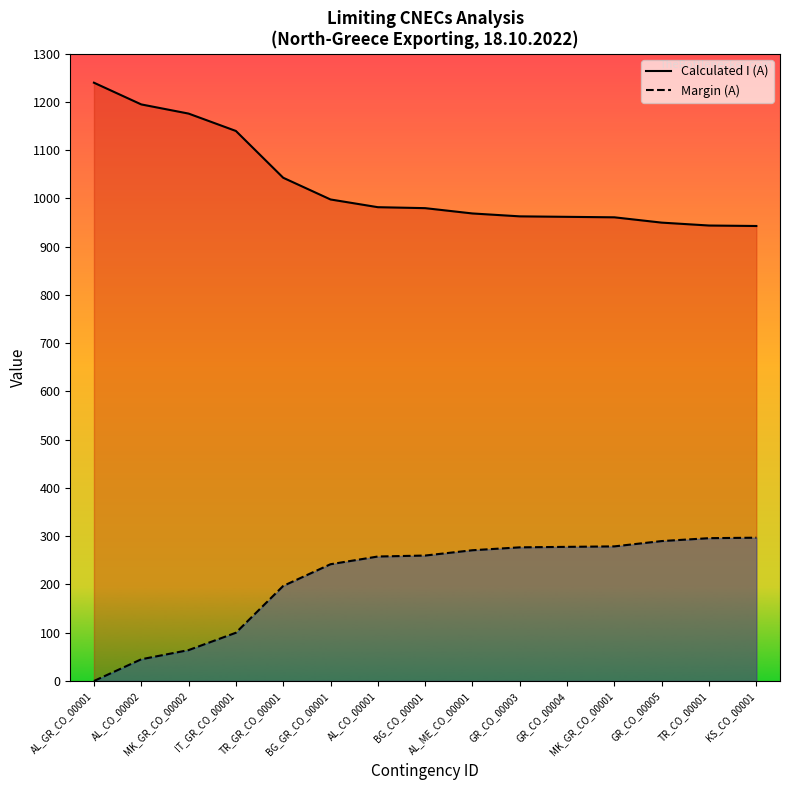

Is it true that Calculated I (A) equals 587 at GR_CO_00003?

False